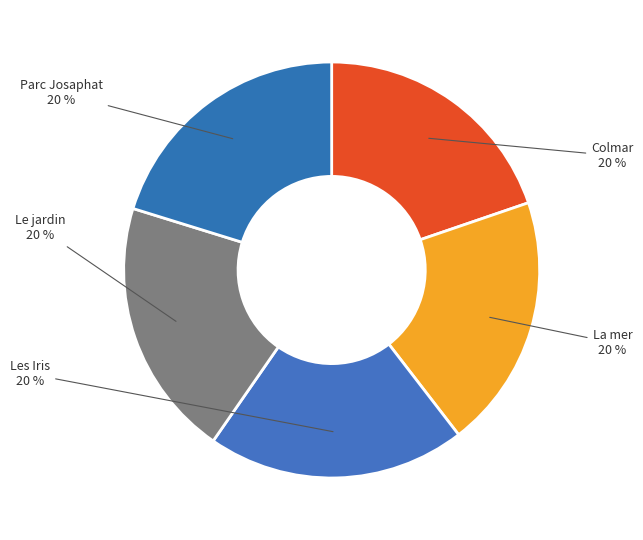

Is it true that Les Iris is 20% of the pie?

True